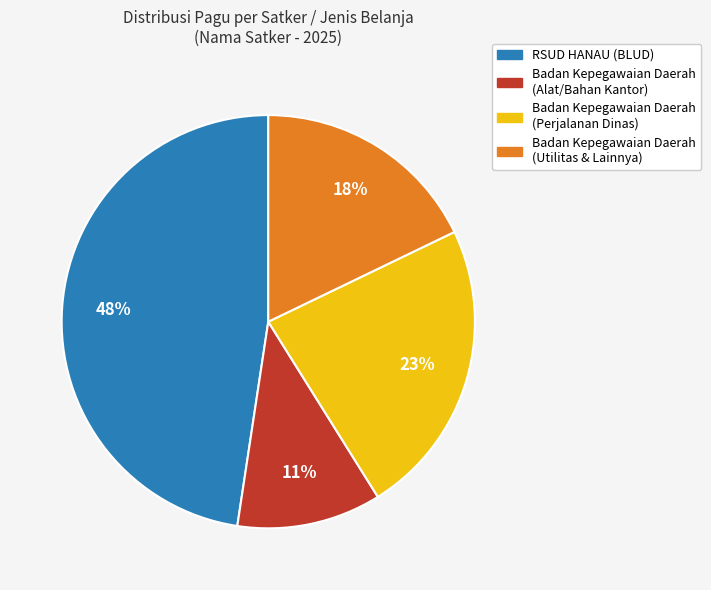

To the nearest percent, what is the average slice percentage?

25%